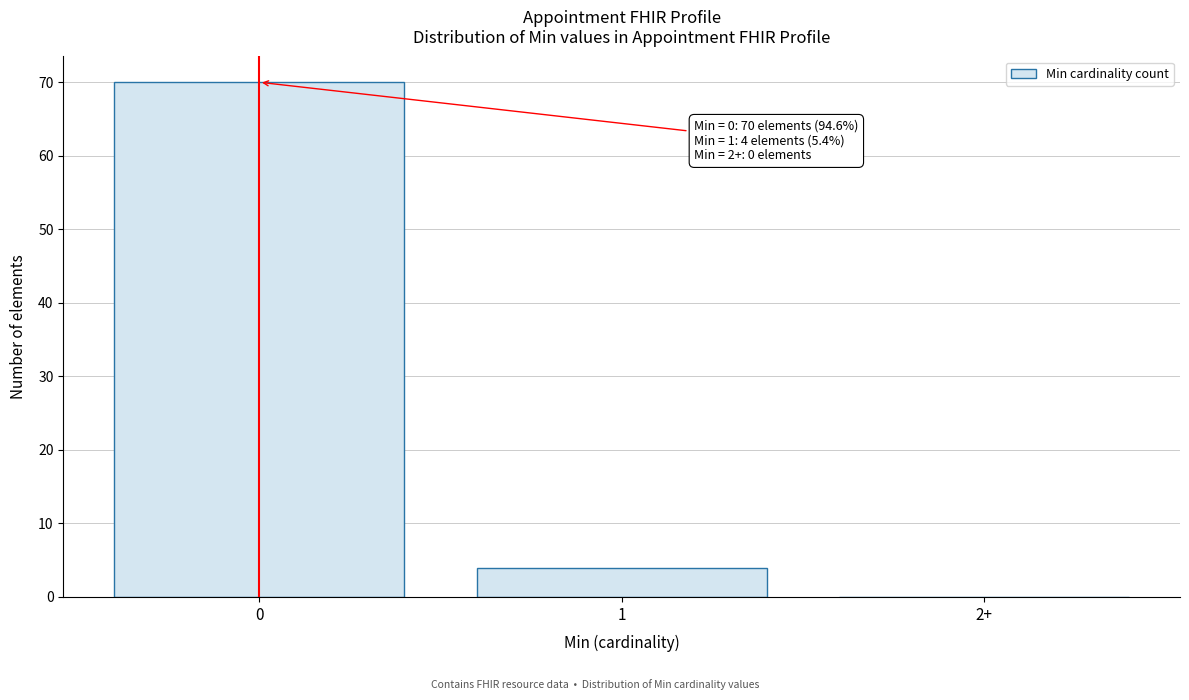

Reading left to right, what are all the values shown in this chart?

0=70	1=4	2+=0